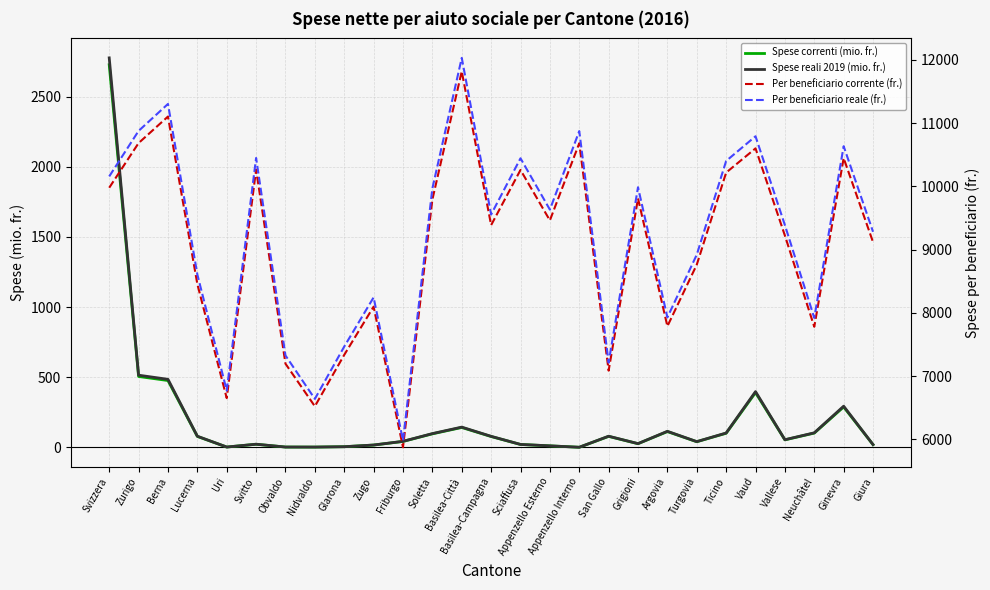

What is the sum of the Per beneficiario corrente (fr.) values at Soletta and Grigioni?

19600.0